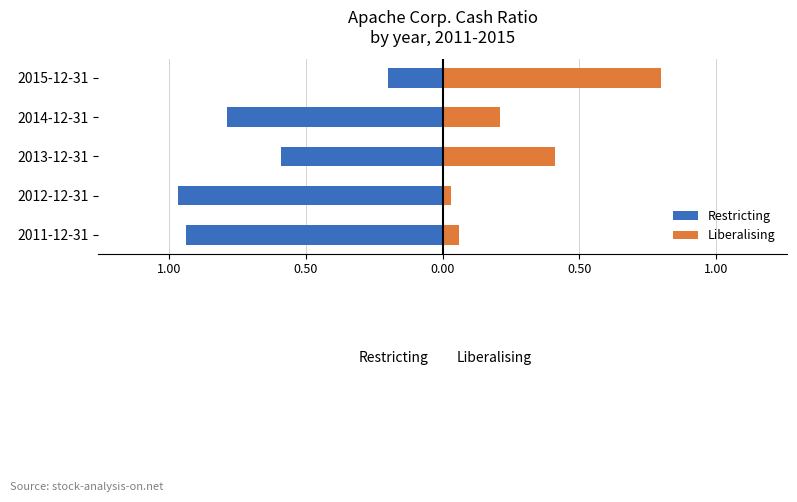

Which series has the largest range (max minus min)?

Restricting